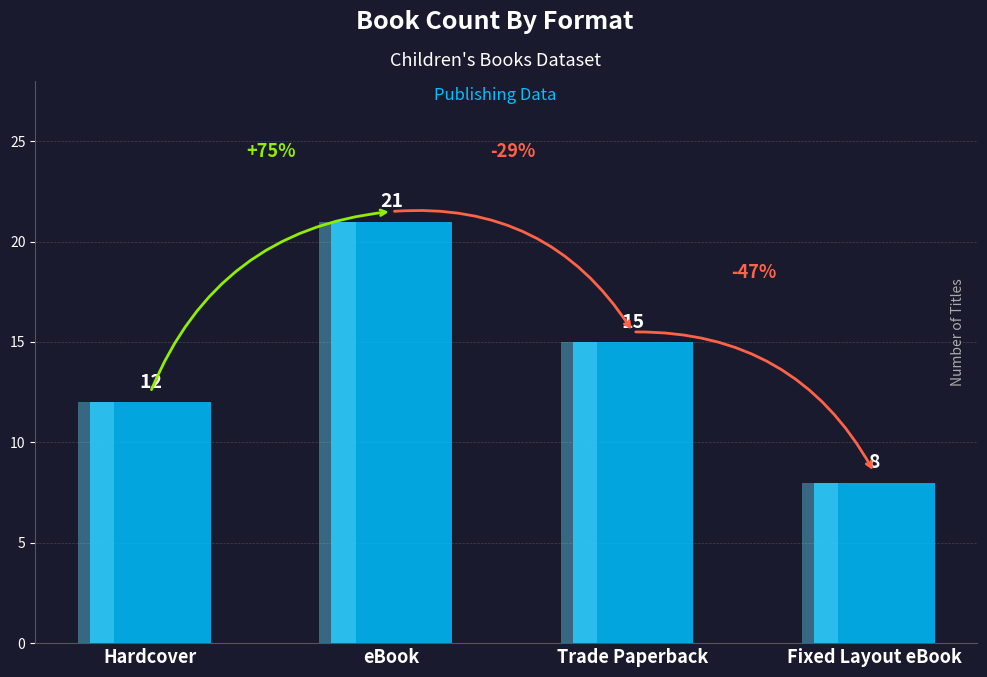

What is the difference between the second highest and second lowest values?

3